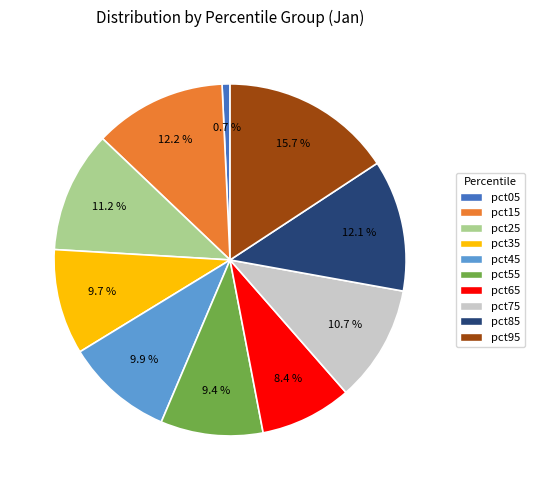

To the nearest percent, what is the difference between the largest and smallest slice percentages?

15%